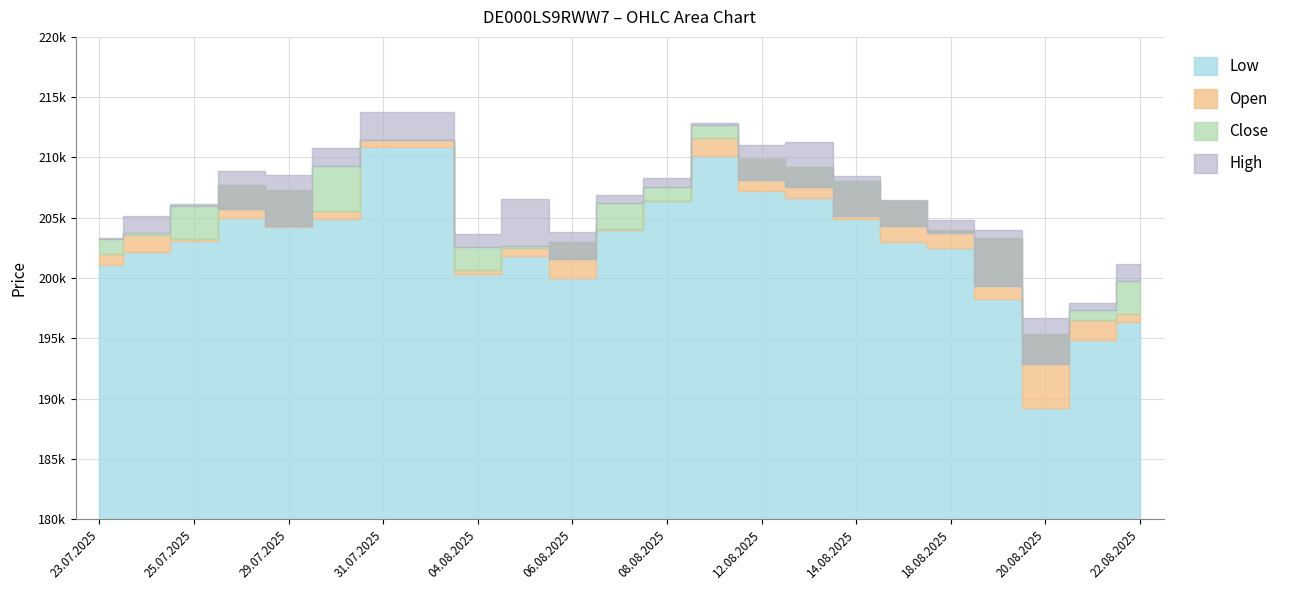

How many series are shown in this chart?

4